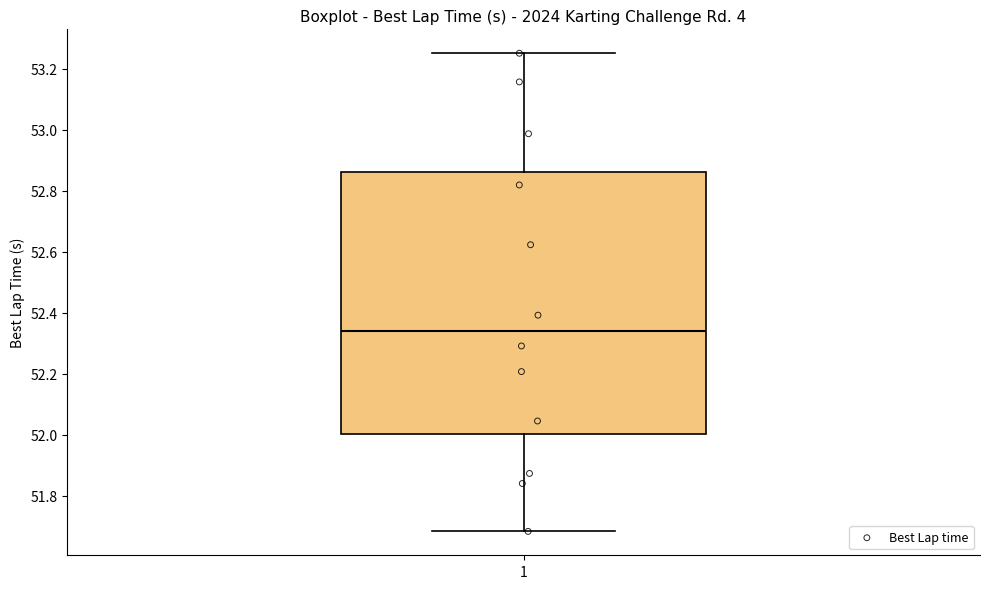

Where does the median line of the box at x = 1 sit on the y-axis? The values are not printed on the chart, so give them approximately, as read against the axis.

52.34